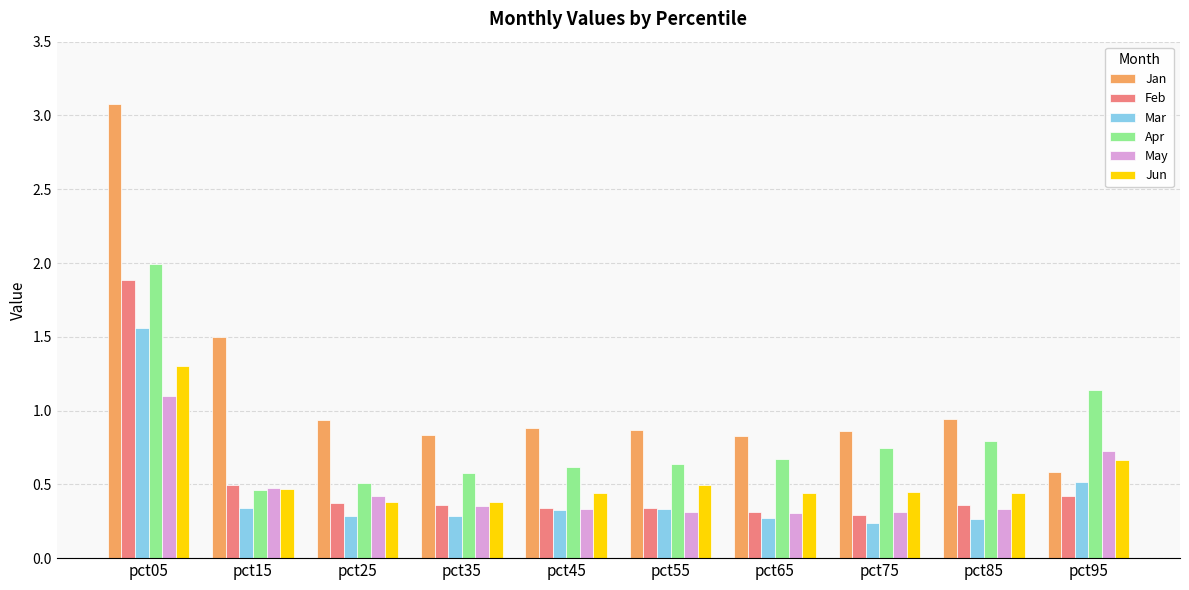

At which category is the sum across all series the highest?

pct05